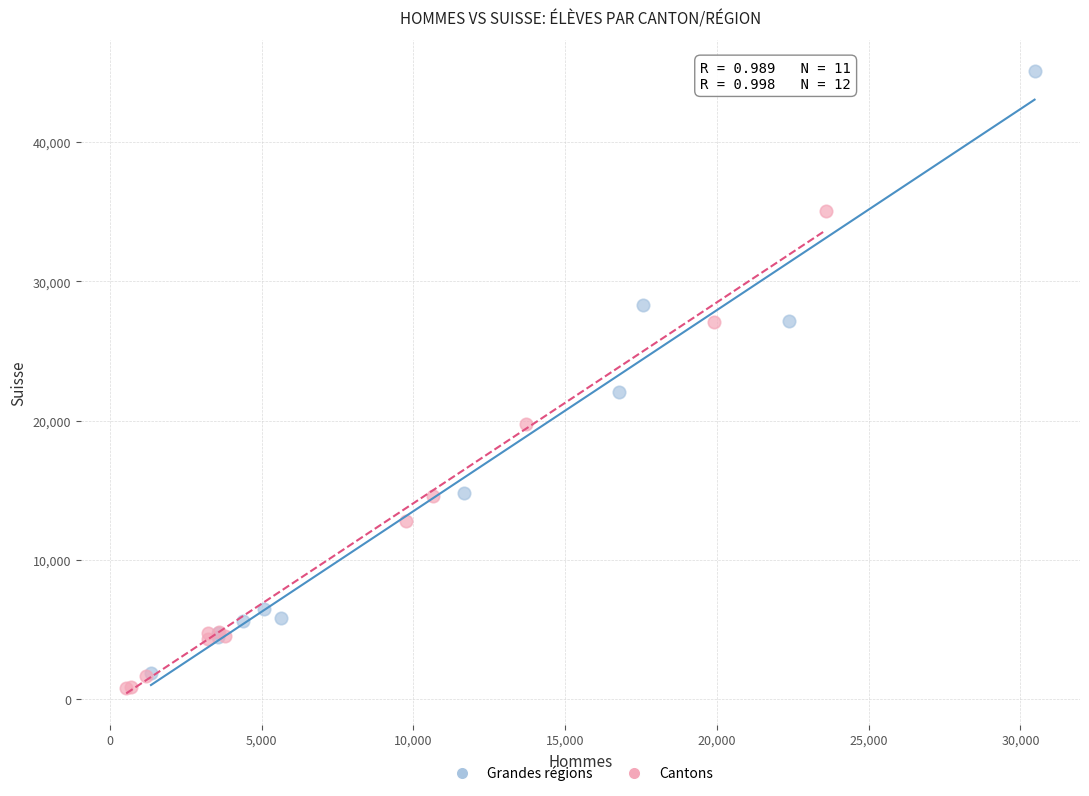

Which series reaches the maximum Y coordinate?

Grandes régions